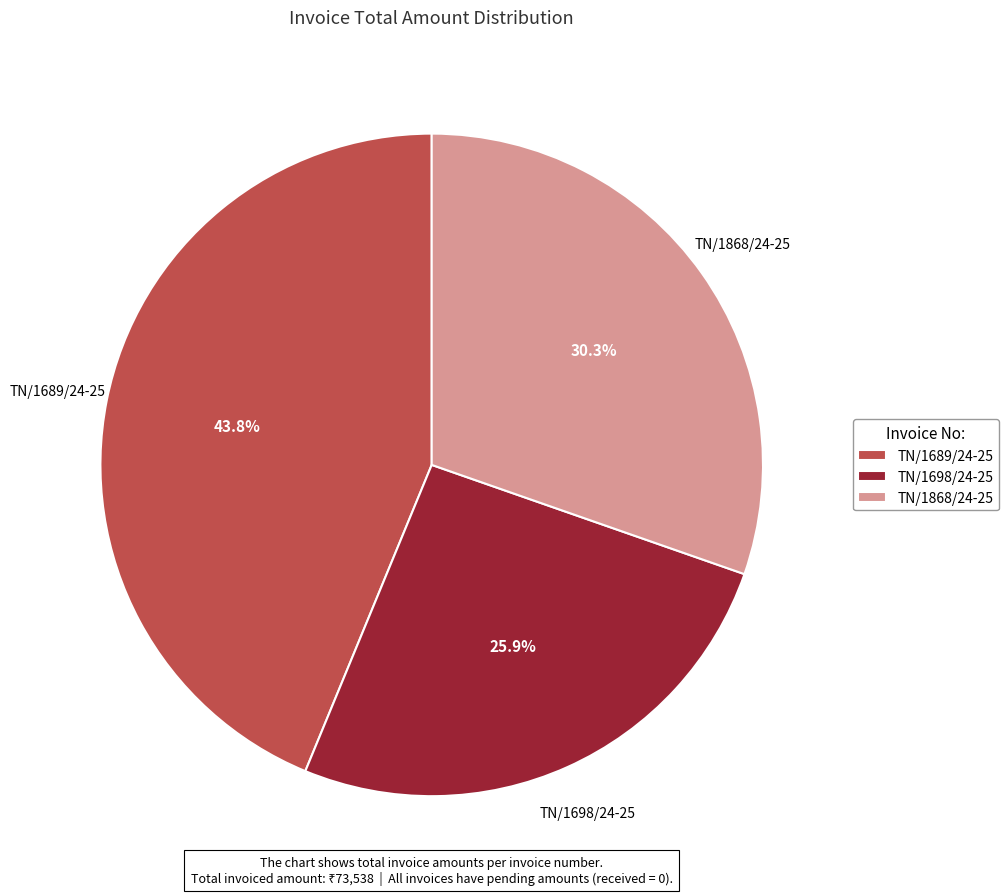

What is the ratio of the value at TN/1698/24-25 to the value at TN/1868/24-25?

0.9